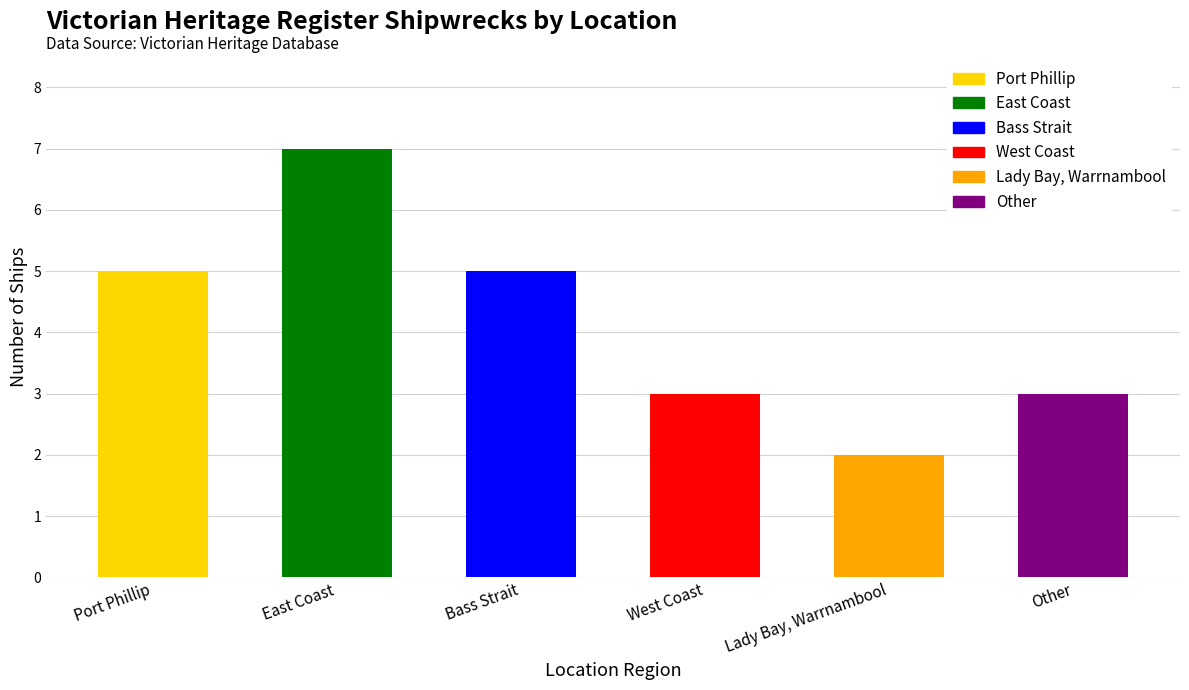

What is the label of the 2nd bar from the left?

East Coast